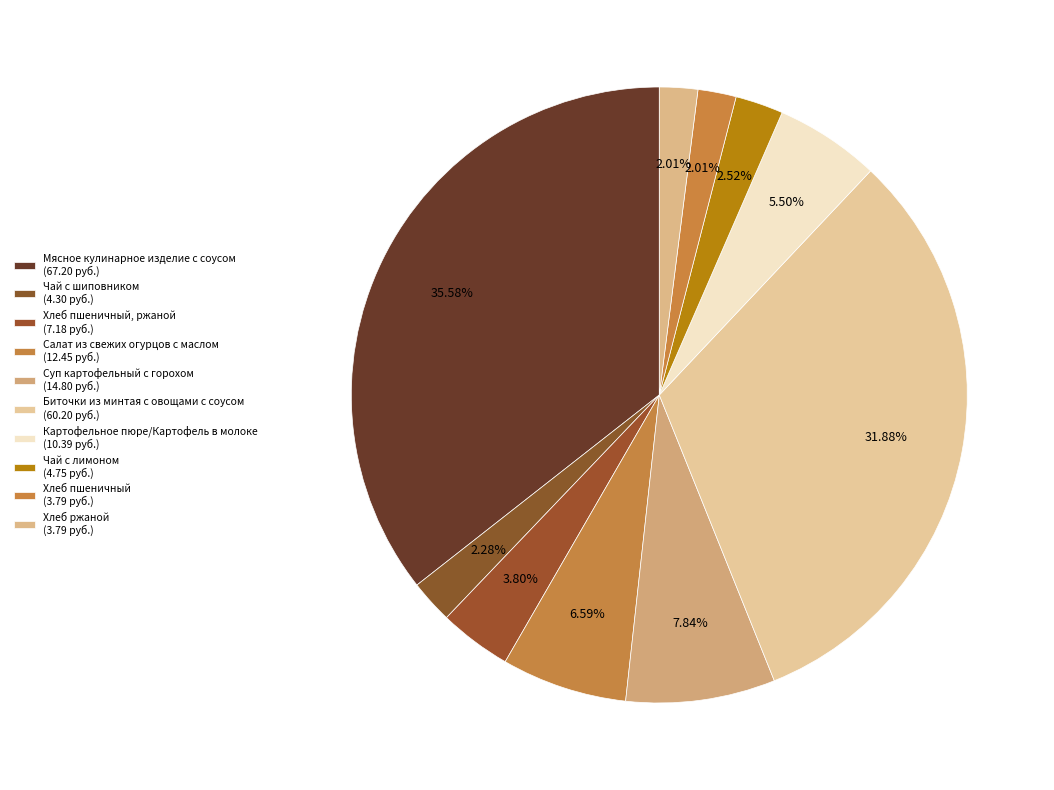

Is there any slice that represents more than half of the pie?

No